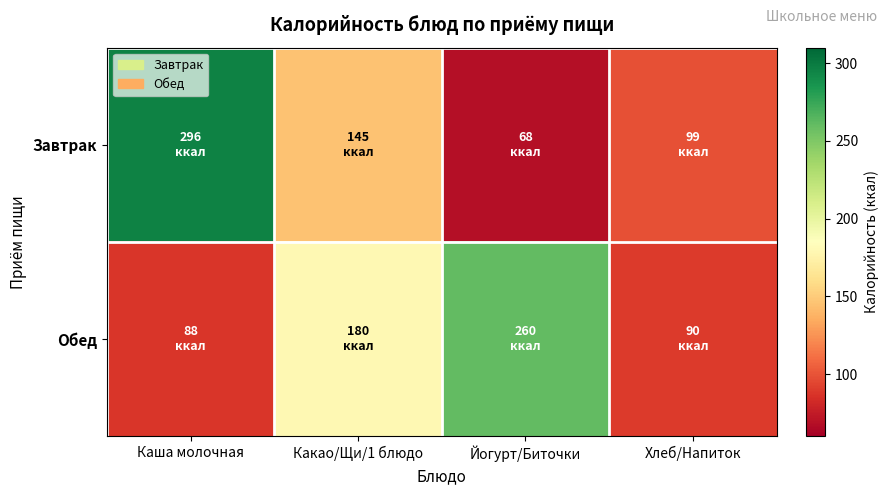

List the series in order of their overall mean, highest first.

Обед, Завтрак